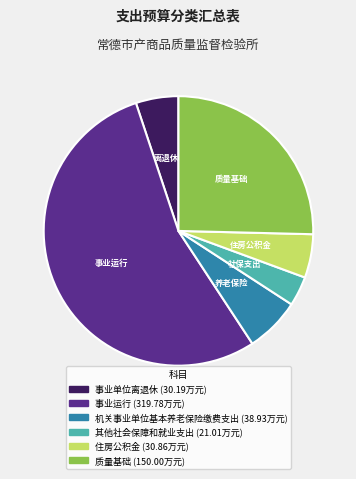

Count the number of slices in the pie.

6